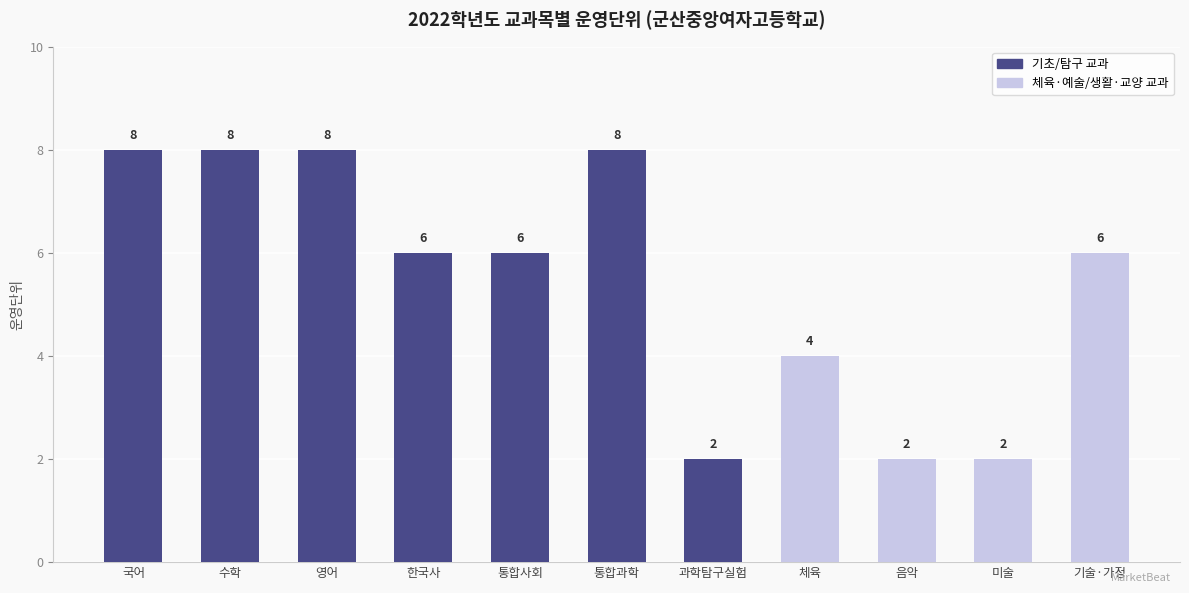

Reading left to right, list all the values displayed in this chart.

8	8	8	6	6	8	2	4	2	2	6